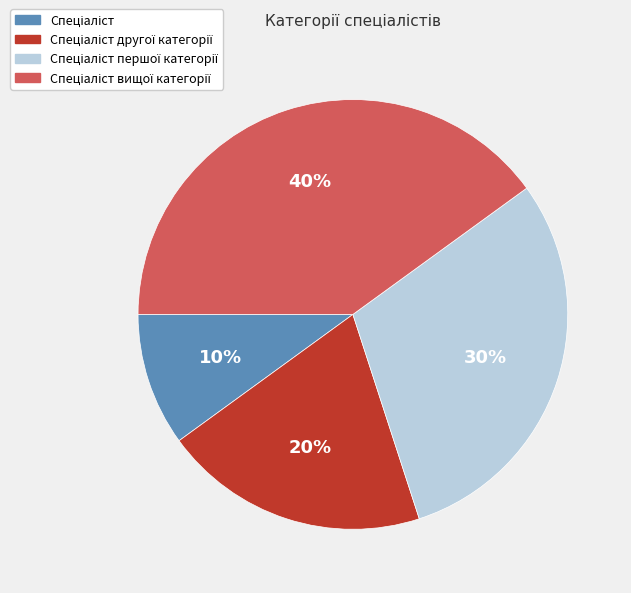

Does any single category account for the majority?

No